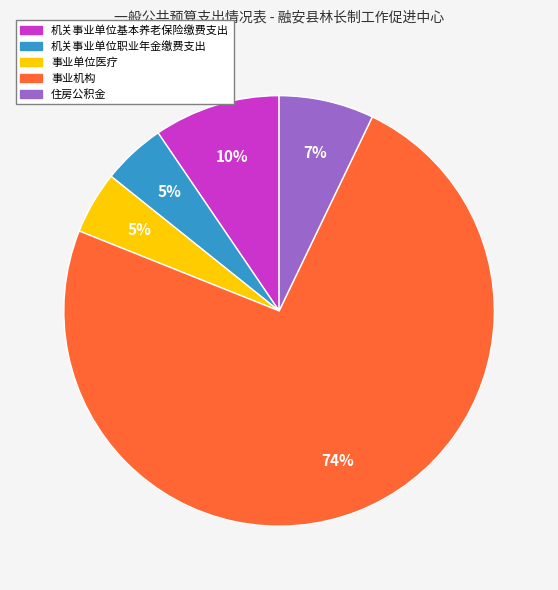

Count the number of slices in the pie.

5